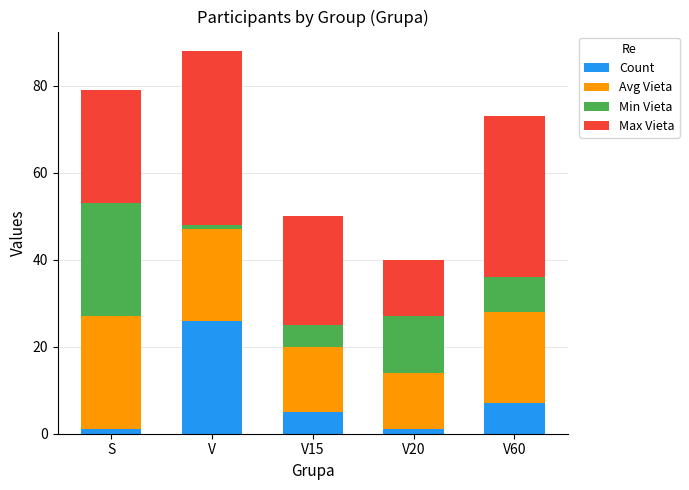

What is the difference between the second highest and second lowest values in the Count series?

6